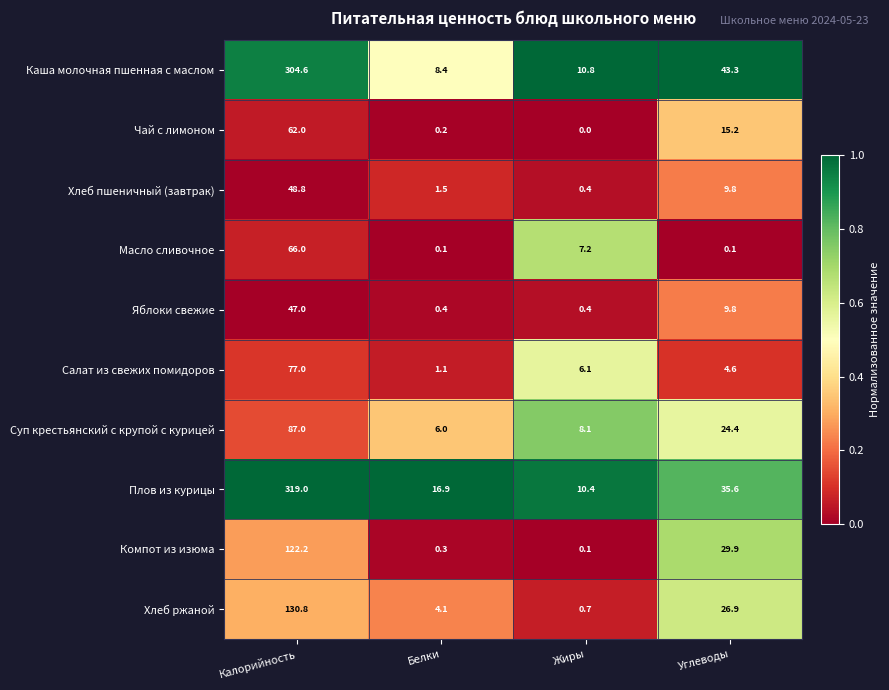

What is the difference between the highest and lowest values at Углеводы?

43.2